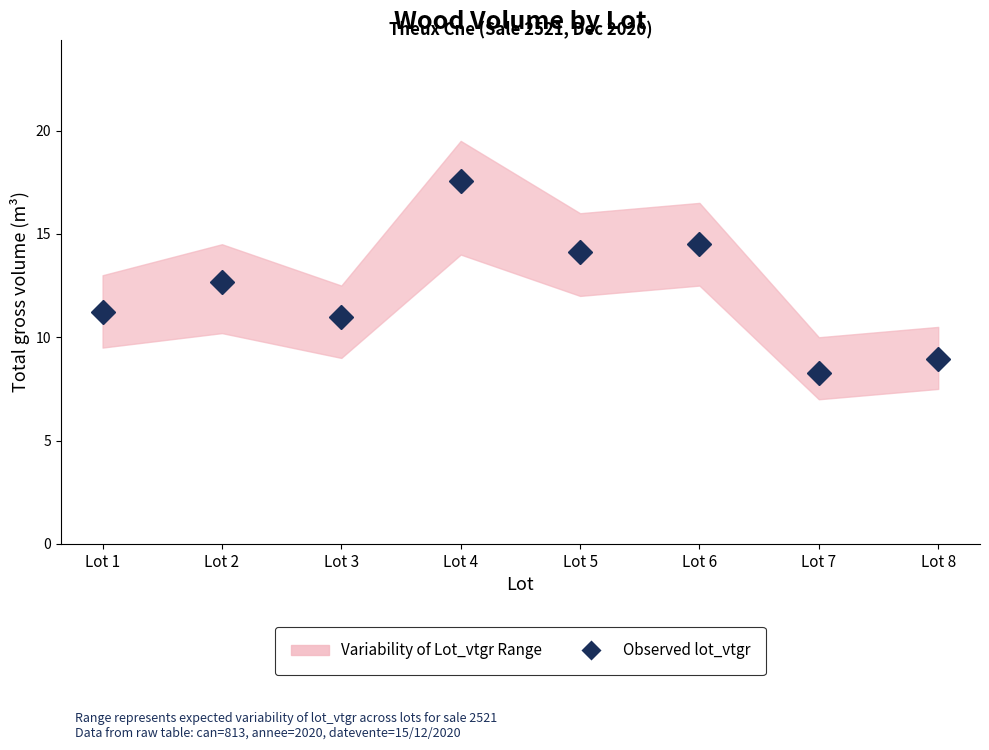

What is the ratio of the value at Lot 6 to the value at Lot 4?

0.8